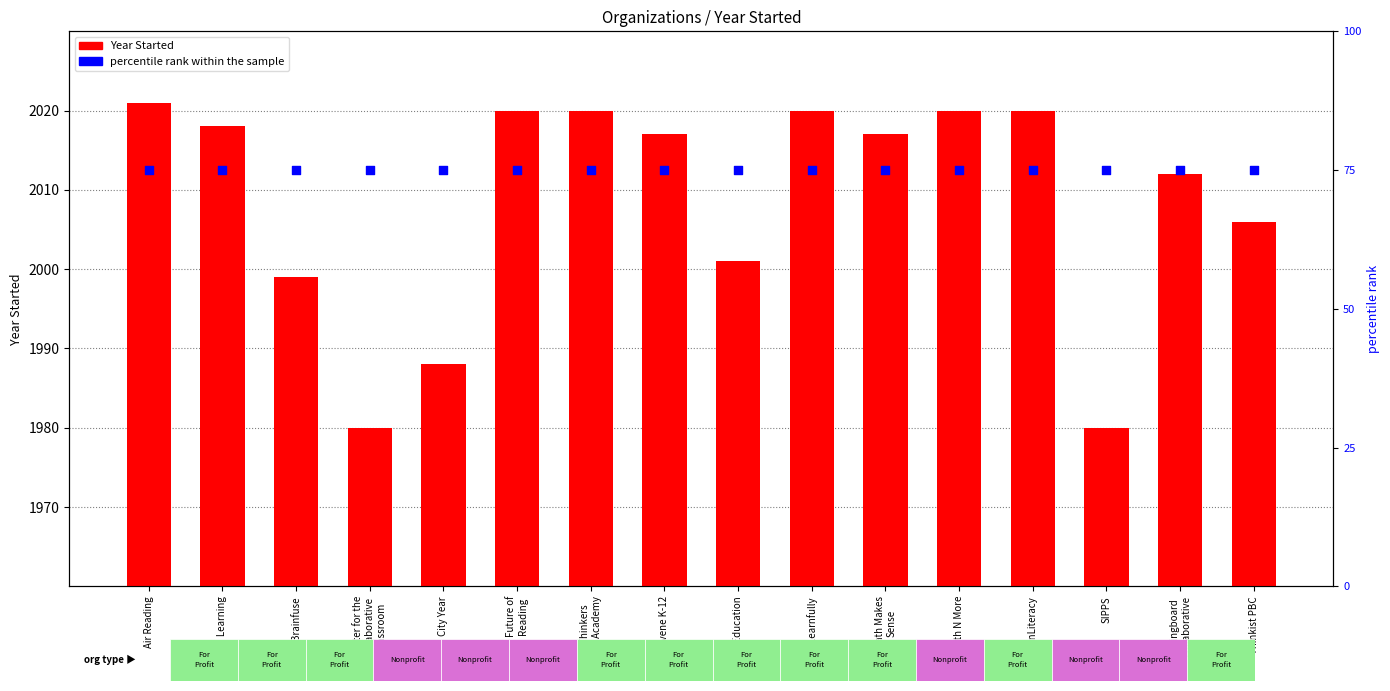

Which series has the largest Y range (max minus min)?

Year Started